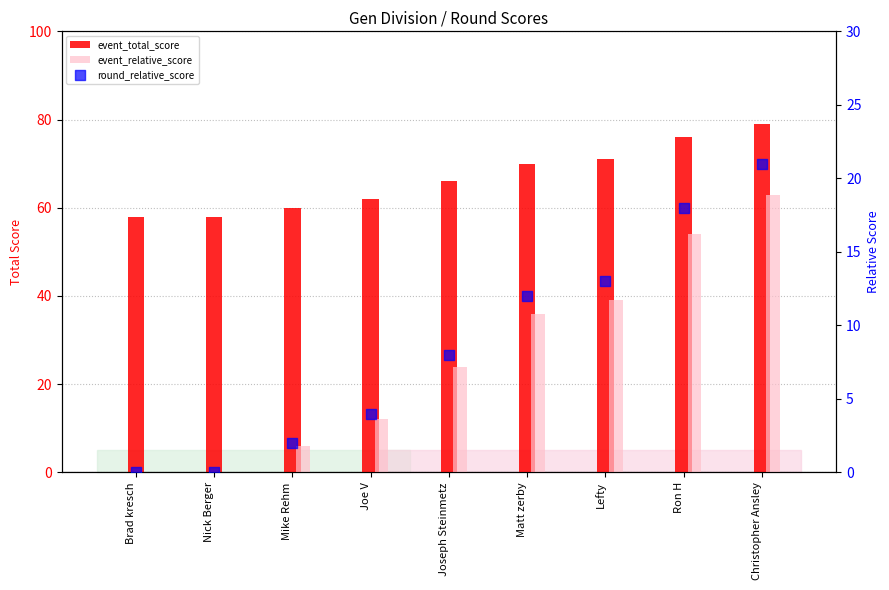

At which category is the sum across all series the highest?

Christopher Ansley